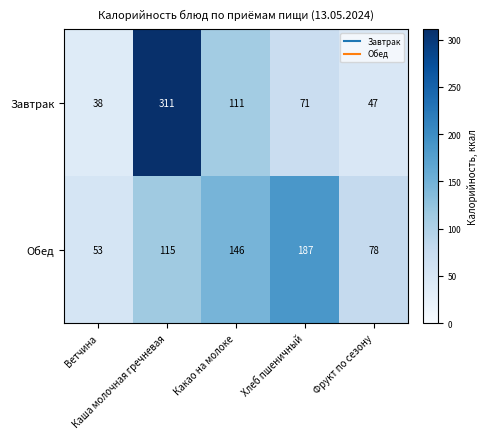

Which series has the widest spread of values?

Завтрак